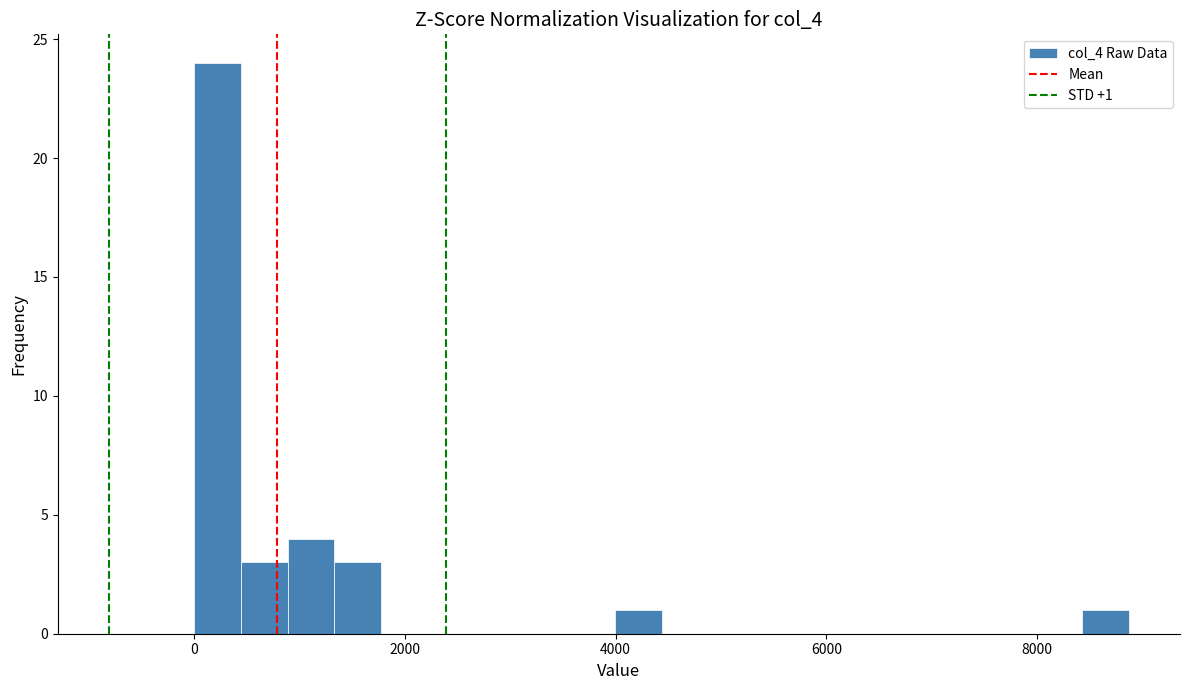

Read against the x-axis, roughly where is the centre of the tallest bar?

200